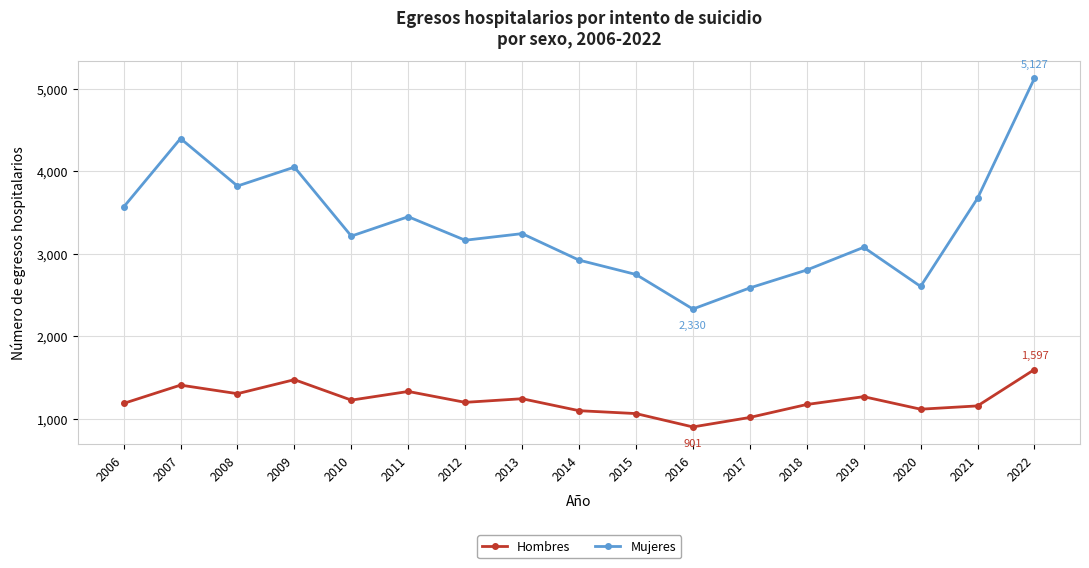

True or false: Mujeres and Hombres intersect in this chart.

False